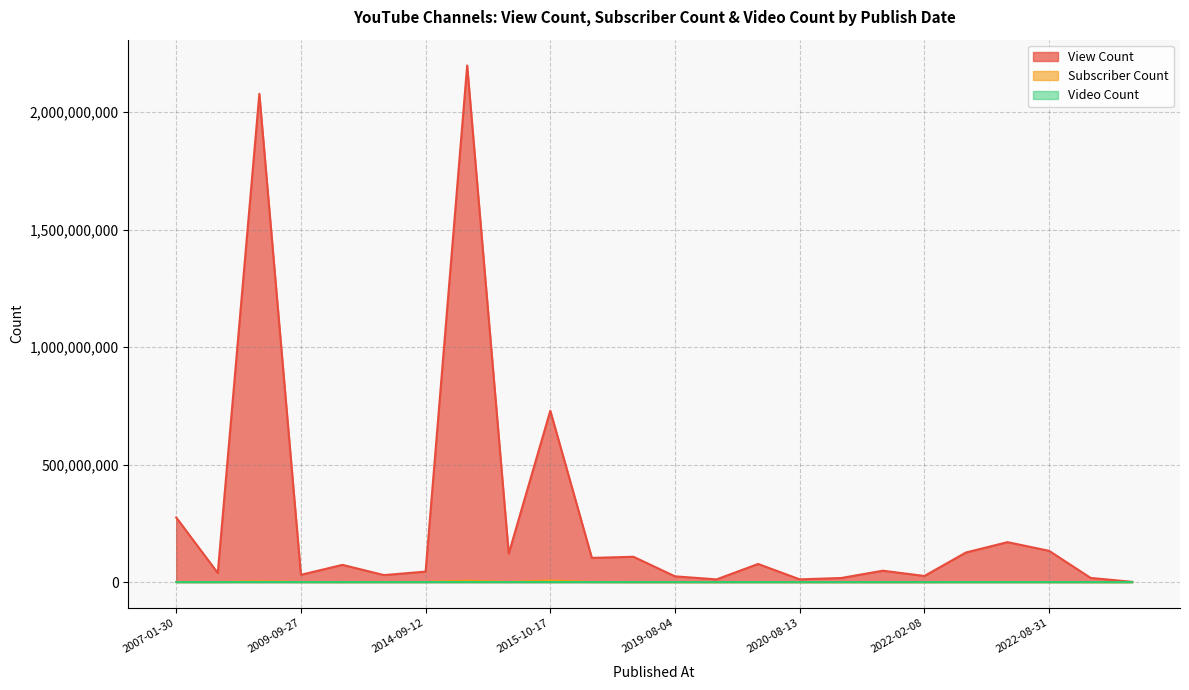

In Subscriber Count, how many points are lower than both neighbors (excluding endpoints)?

9